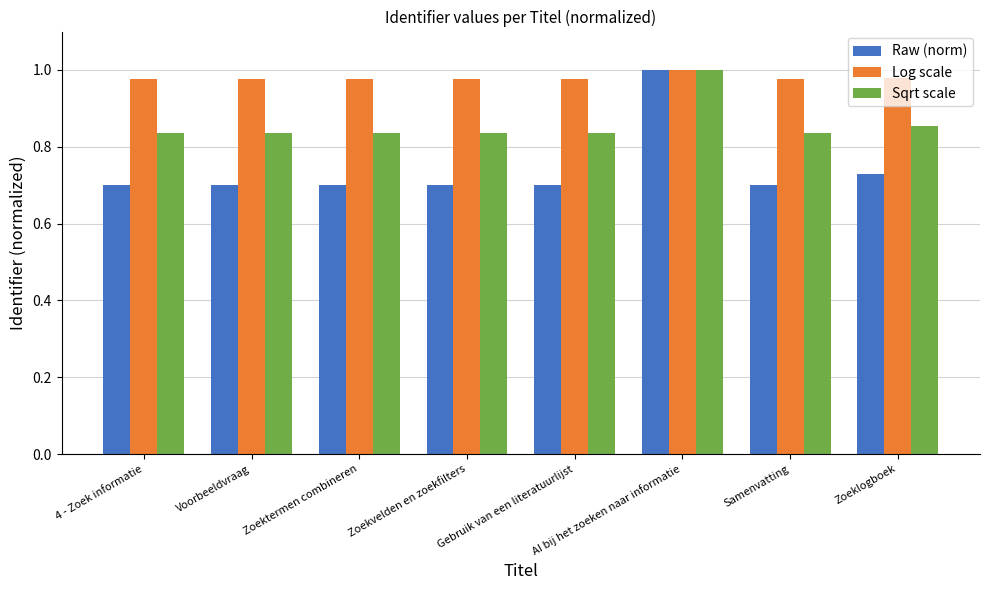

What is the total value across all series at Voorbeeldvraag?

2.5